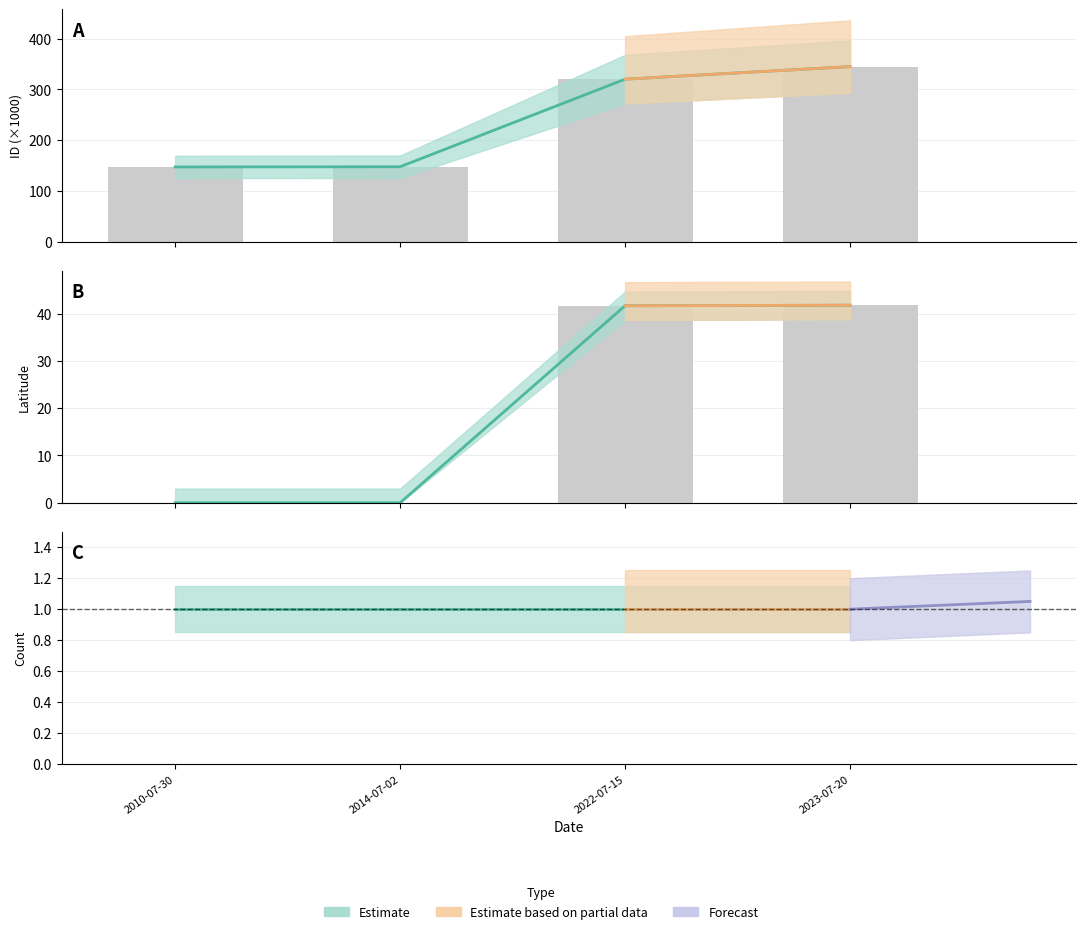

Which has a higher value, 2014-07-02 or 2023-07-20?

2023-07-20